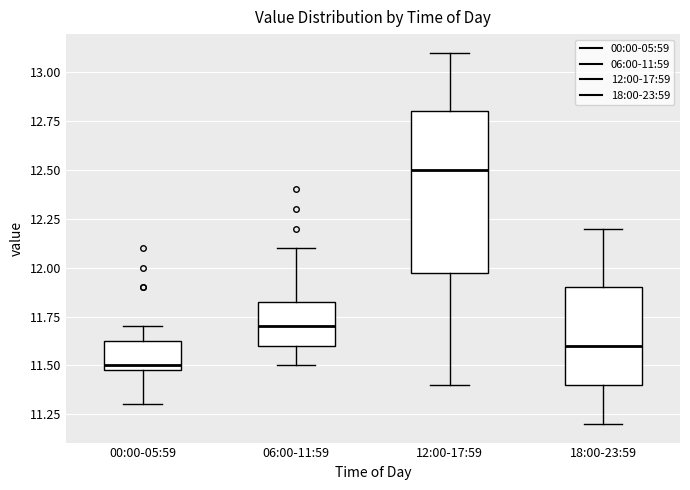

Comparing the boxes themselves (not the whiskers), which one is the tallest?

12:00-17:59